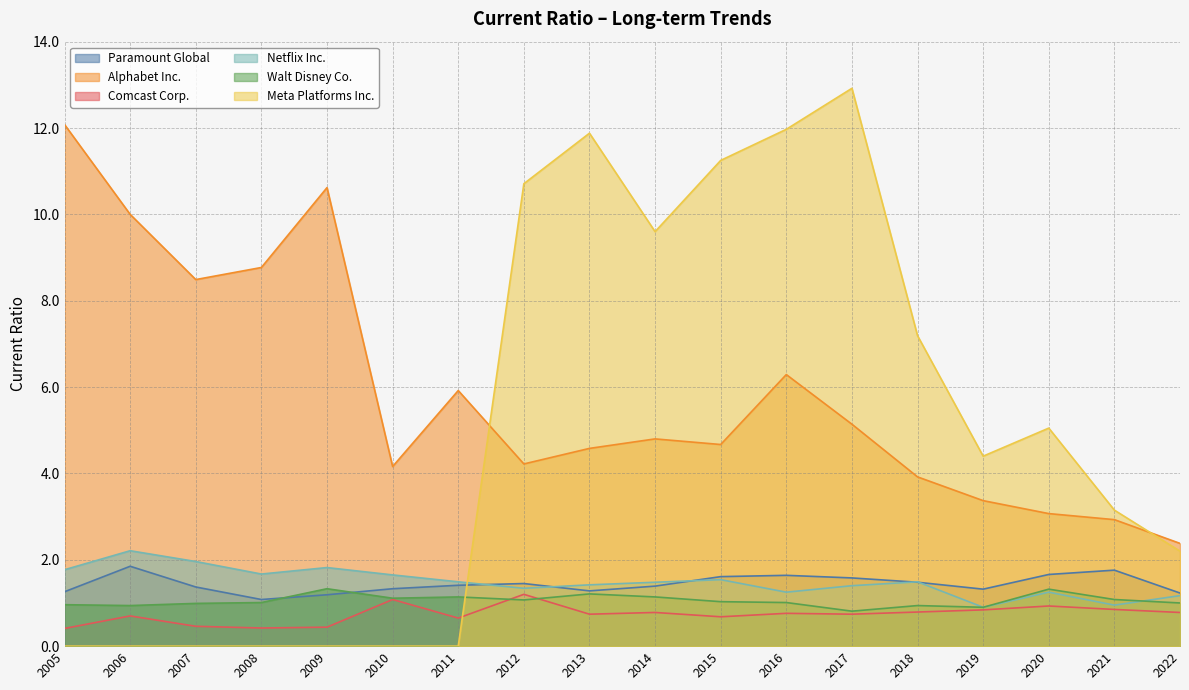

At how many categories does at least one series exceed 8?

11